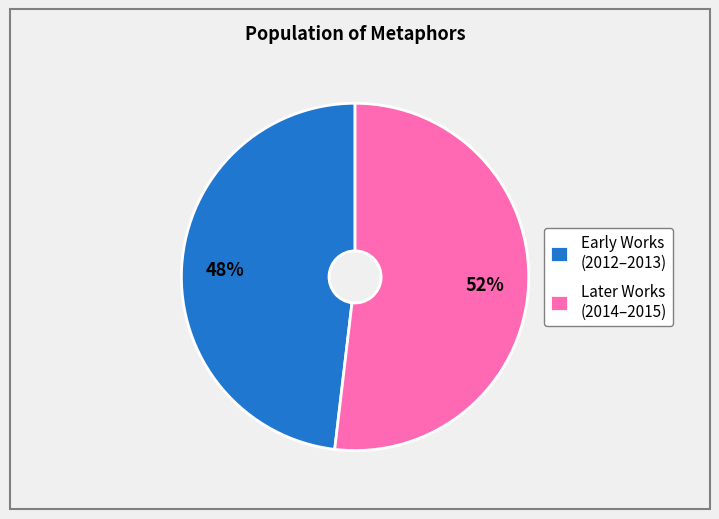

How many segments does this pie chart have?

2